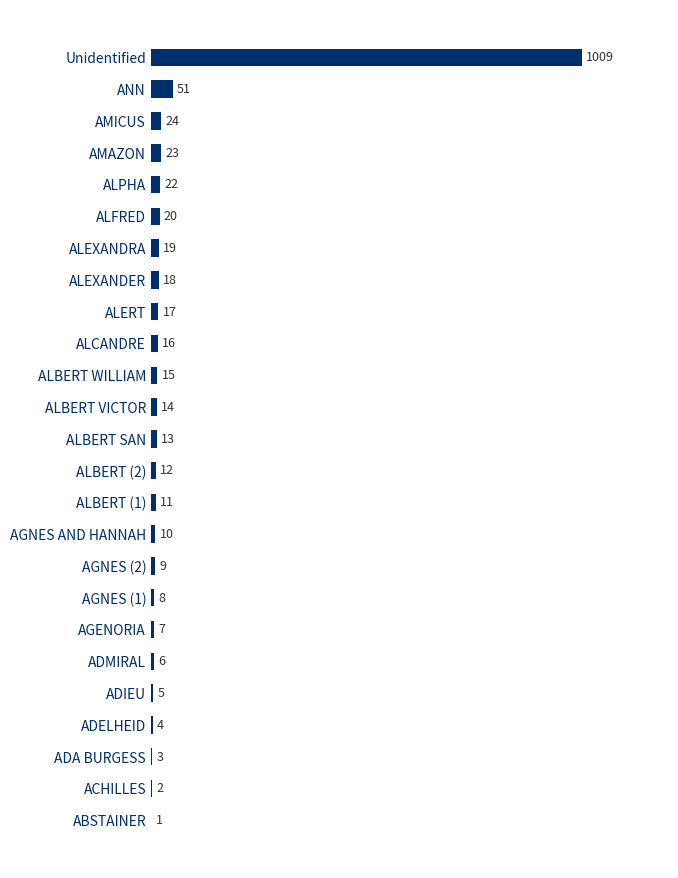

Between ADELHEID and ALEXANDER, which is larger?

ALEXANDER